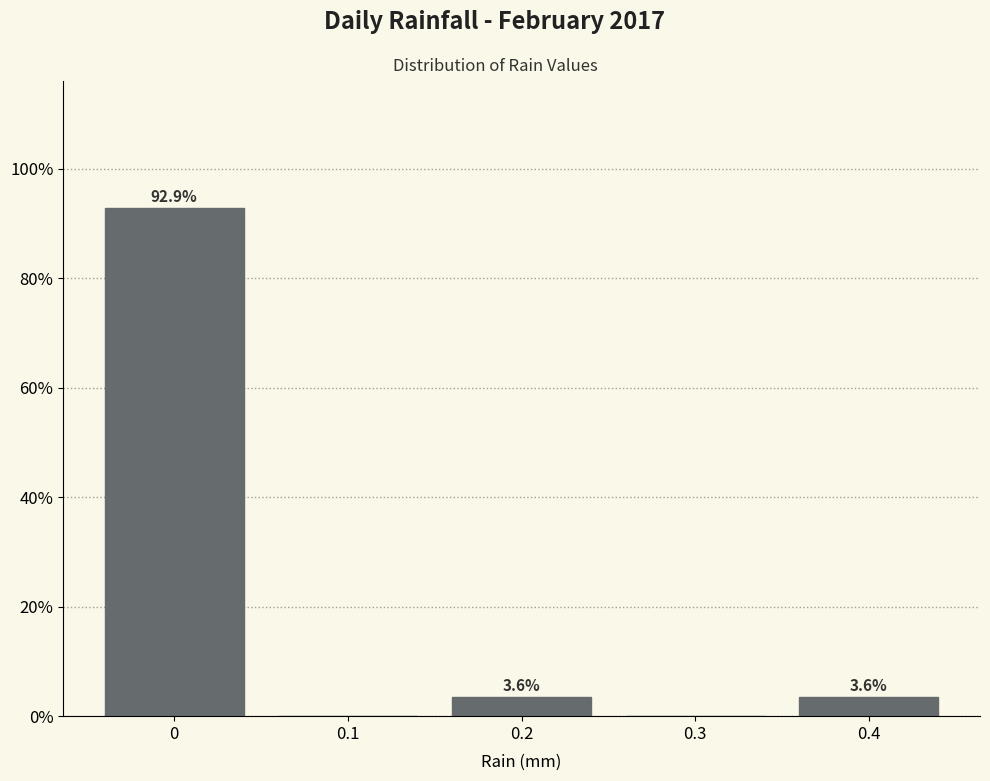

Reading left to right, transcribe all the data shown in this chart.

0=92.9	0.1=0.0	0.2=3.6	0.3=0.0	0.4=3.6